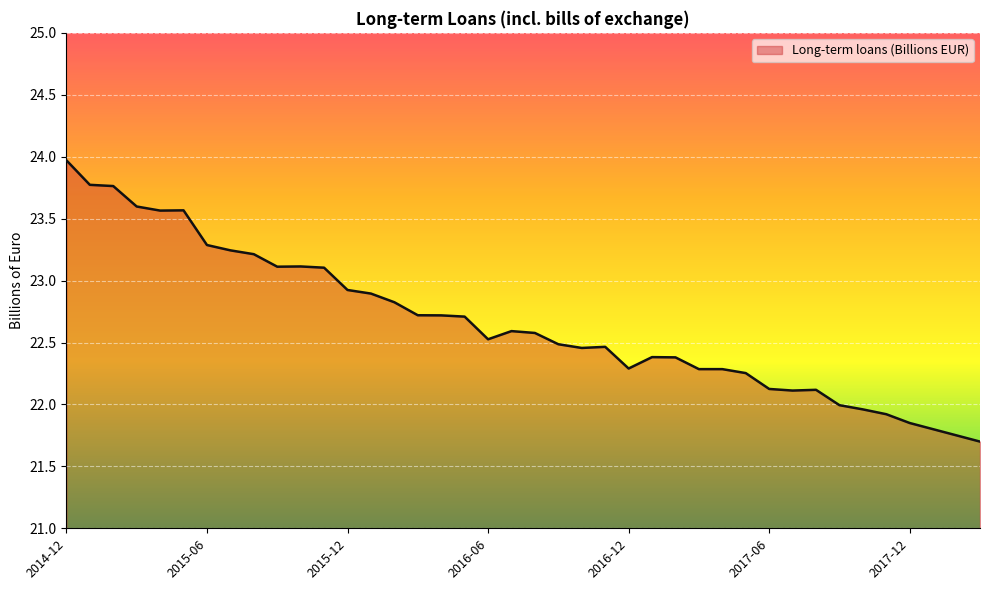

What is the minimum value shown in the chart?

21.7